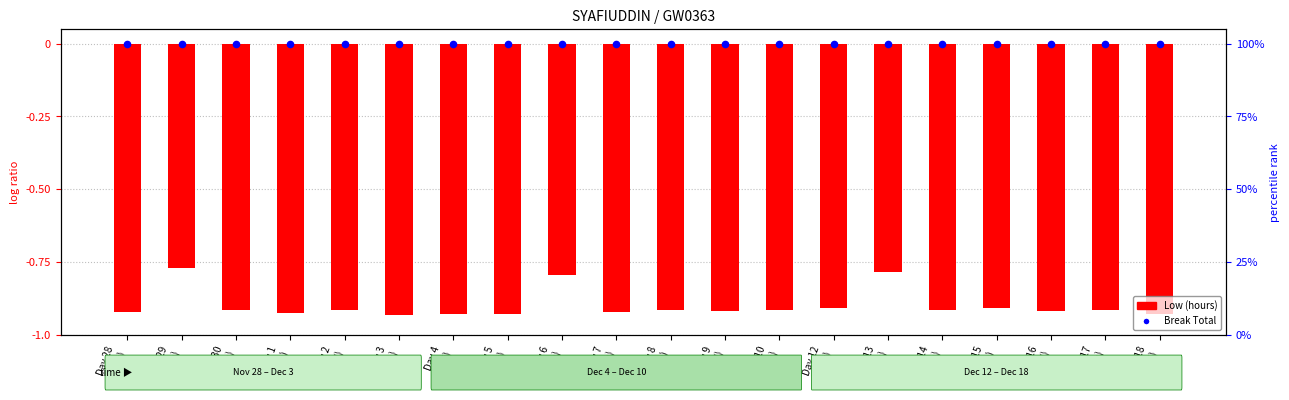

Which series has the largest Y range (max minus min)?

Low (hours)